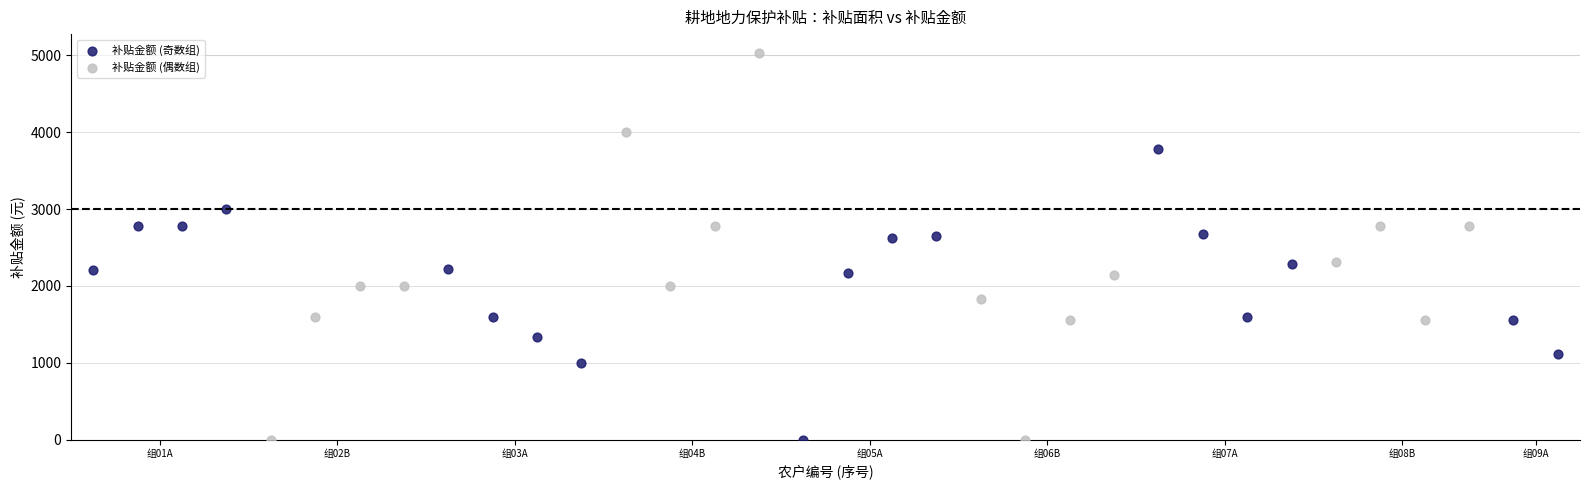

Which series contains the highest Y value?

补贴金额 (偶数组)